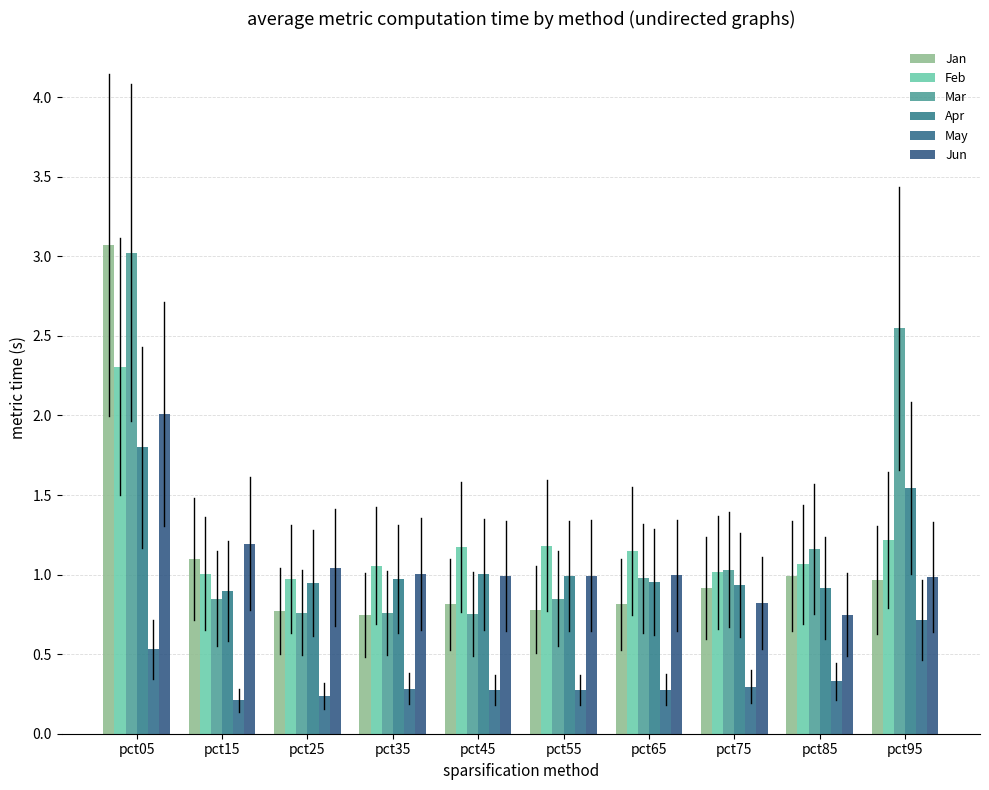

What is the value of the Feb bar at the 3rd from the left?

1.0